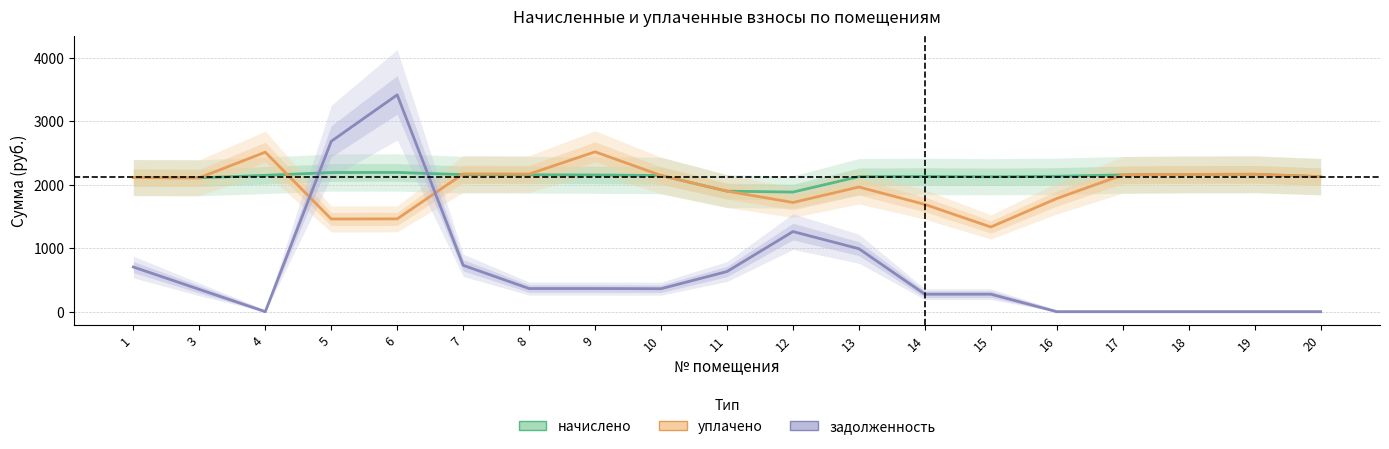

How many intersections are there between задолженность and начислено?

2